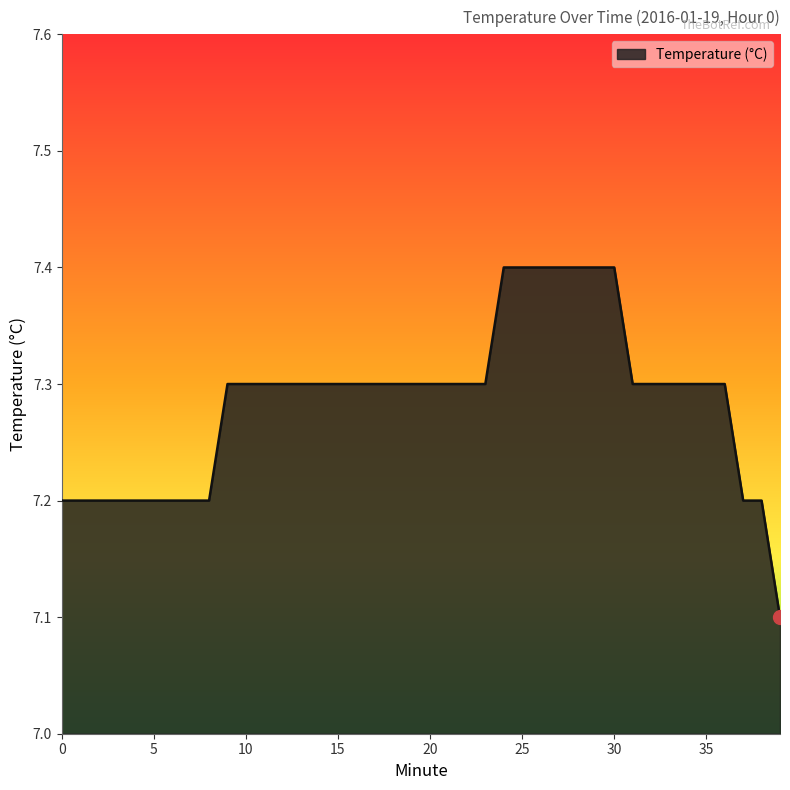

What is the sum of all values?

291.4